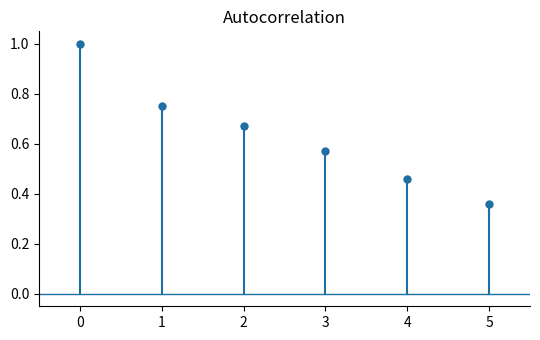

The value at 0 is 1.4. True or false?

False